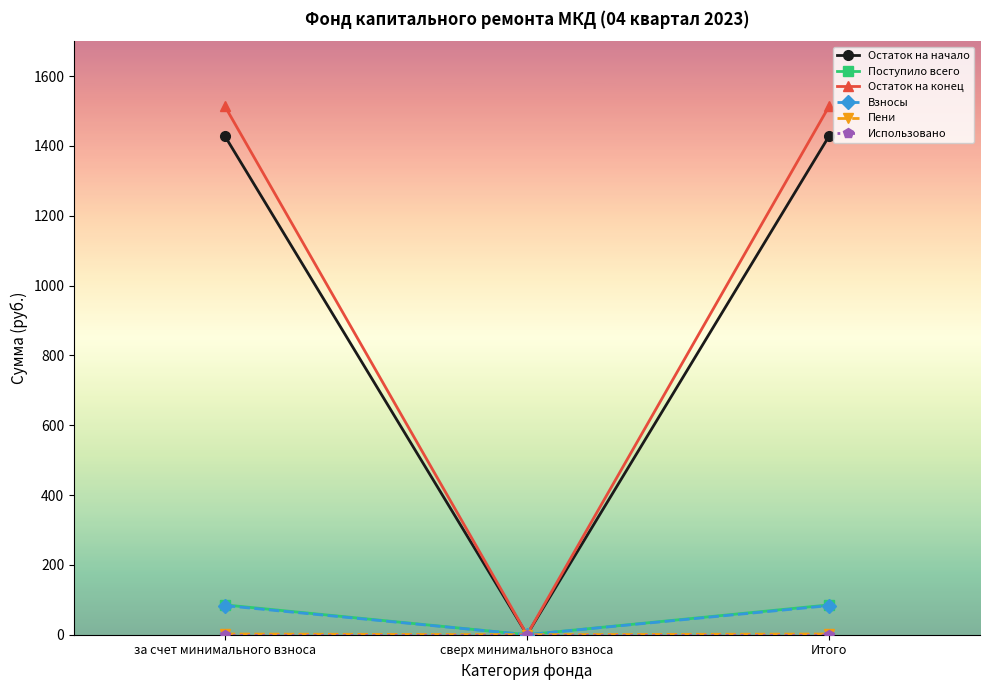

What is the maximum value for Остаток на конец?

1513.2